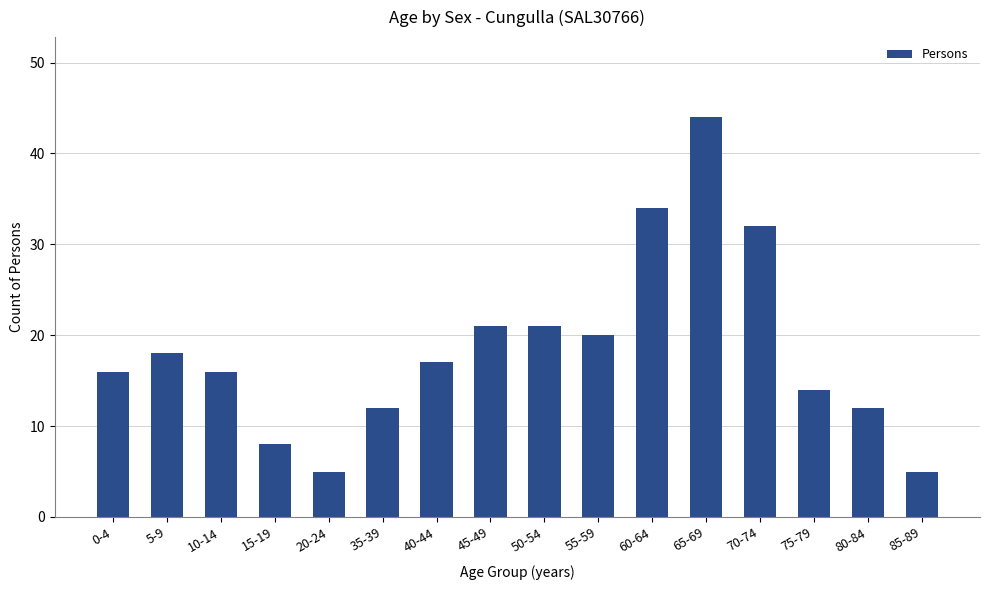

What is the change in value from 35-39 to 45-49?

+9